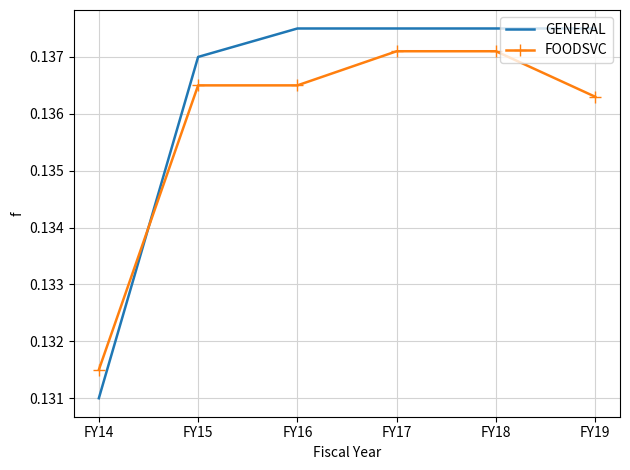

True or false: GENERAL has a value of 0.2 at FY17.

False